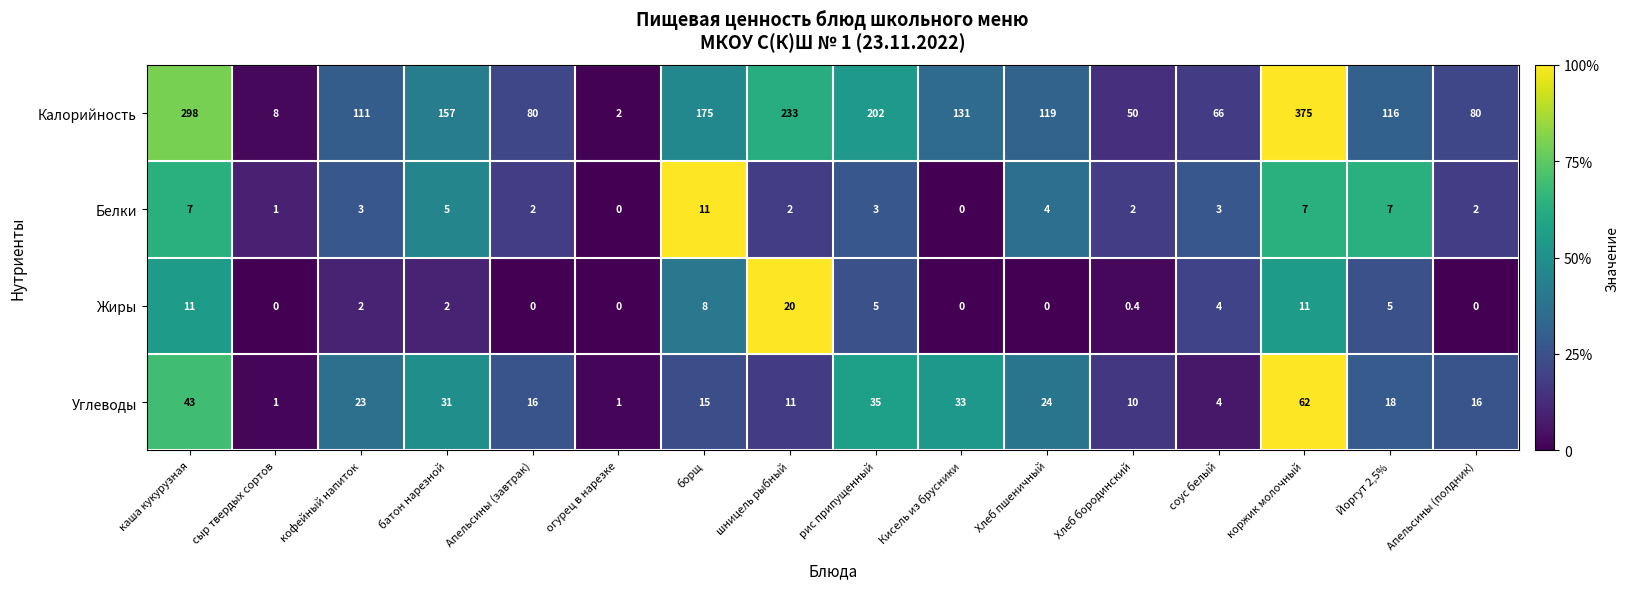

The Белки series shows 5.3 at кофейный напиток. True or false?

False